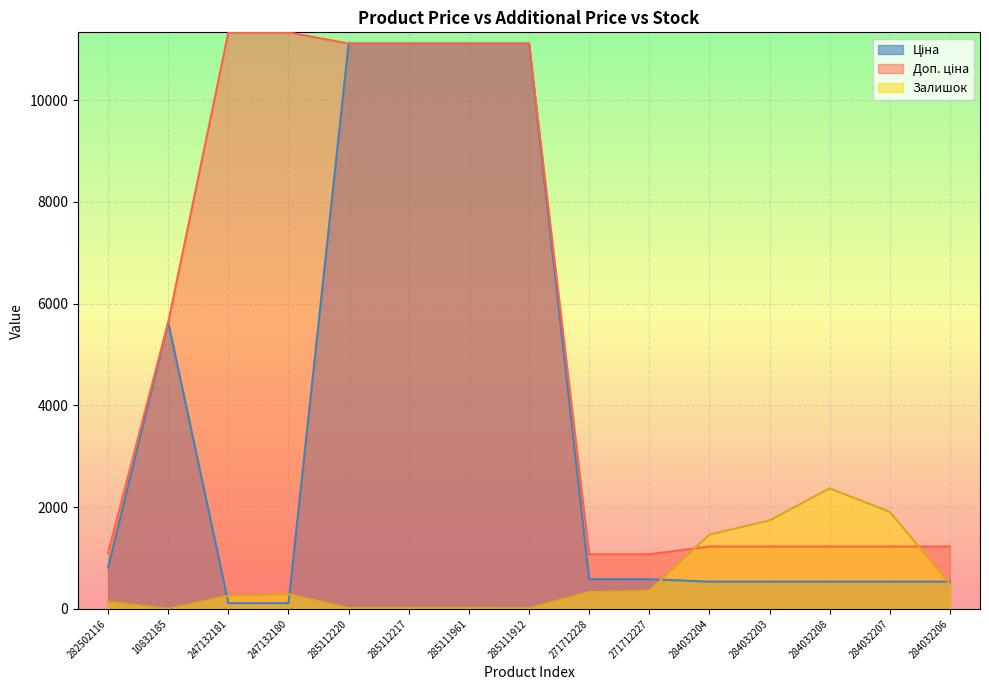

What are all the series names shown in the legend?

Ціна, Доп. ціна, Залишок